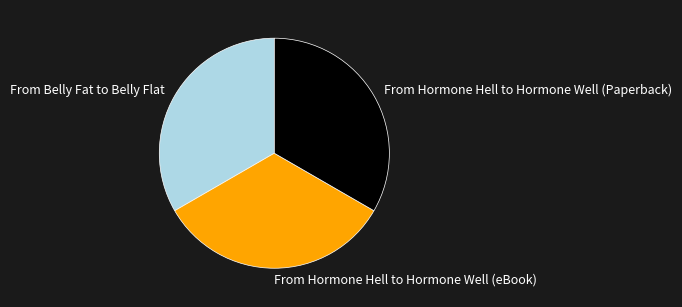

Does any single category account for the majority?

No